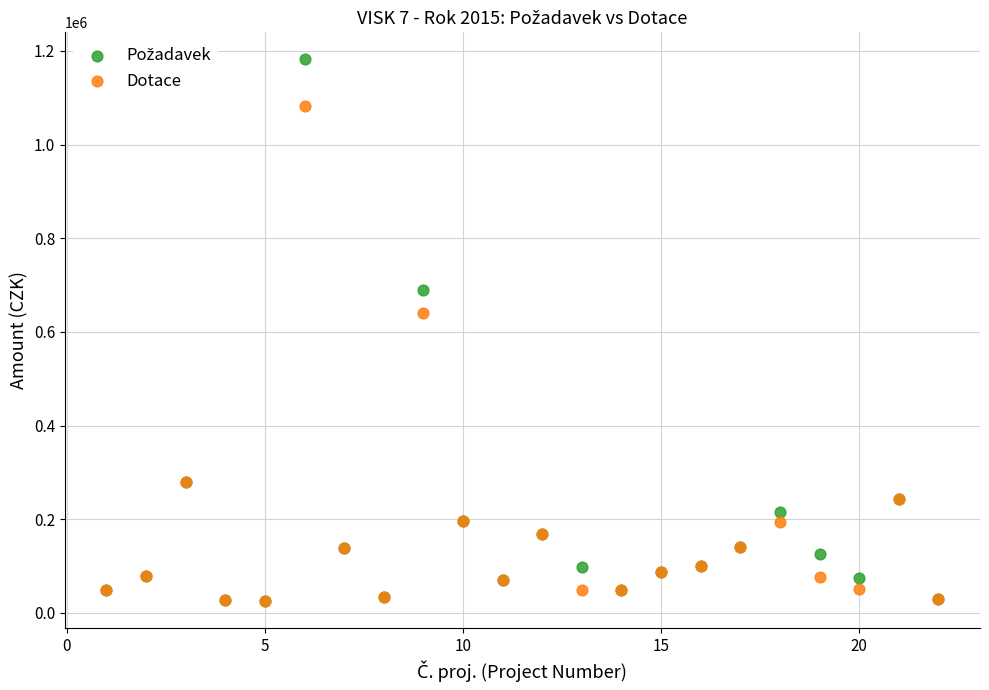

In the Dotace series, what Y value is closest to 554000?

640000